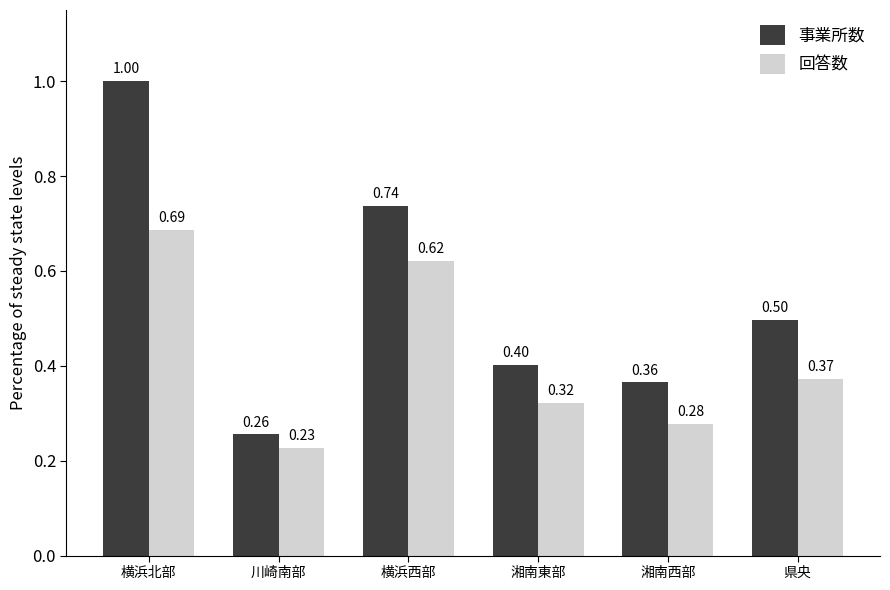

At which category does the chart reach its minimum across all series?

川崎南部